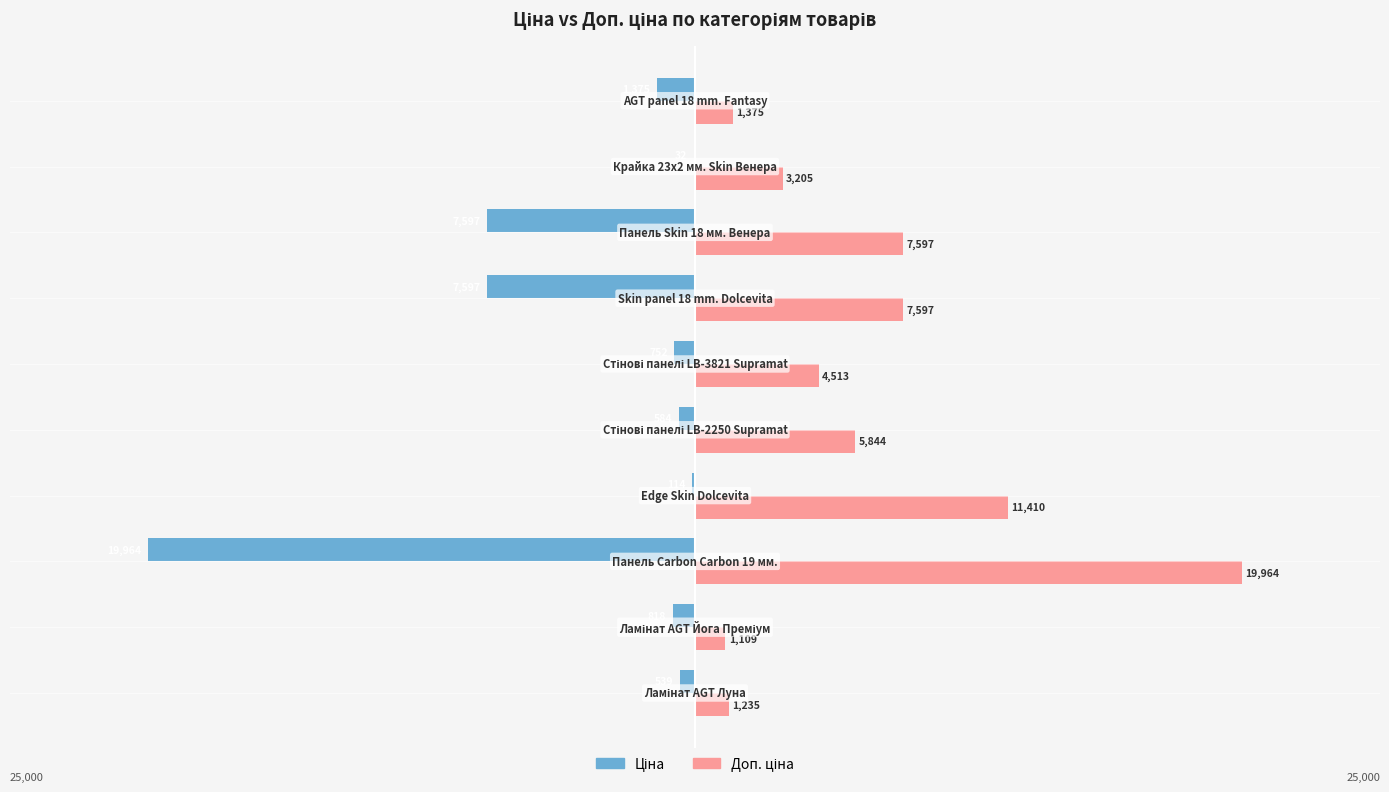

What is the maximum value shown in the chart?

19964.2